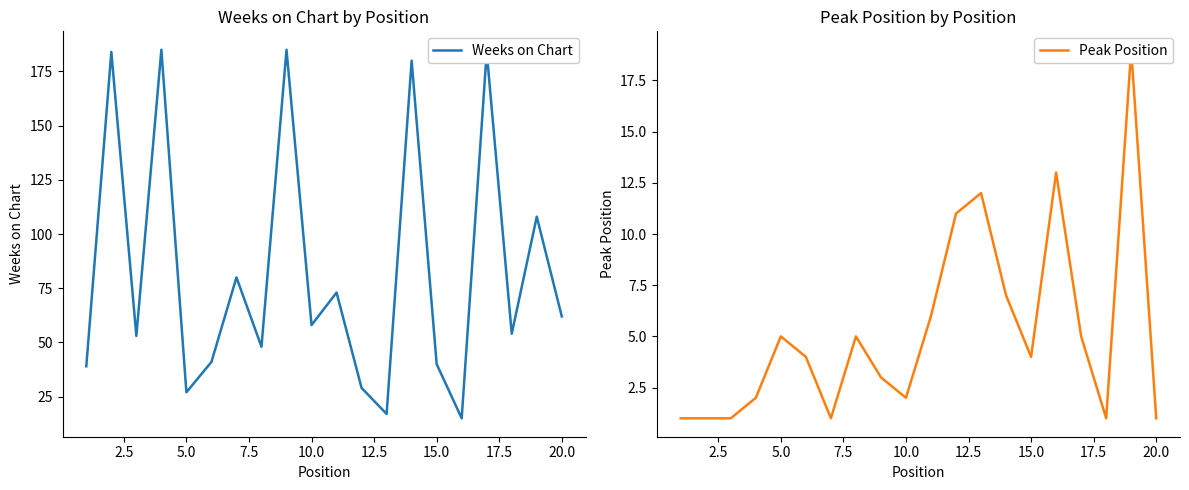

How many values in the Weeks on Chart series exceed 58?

9